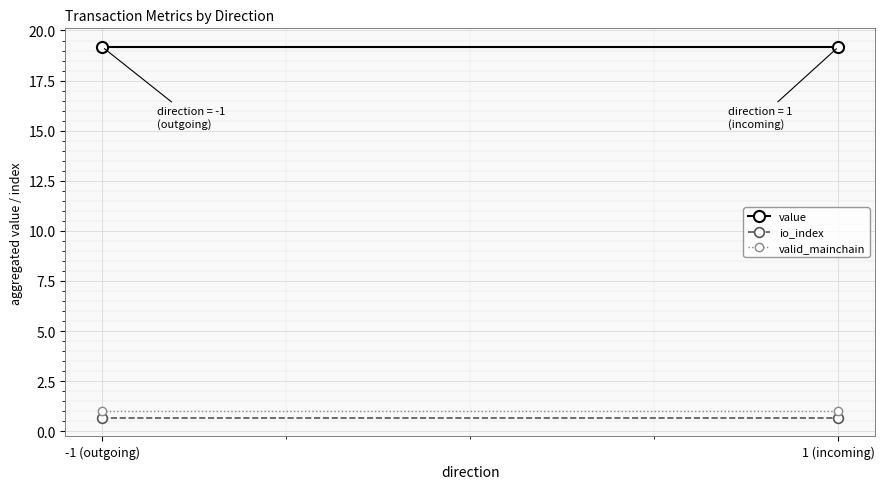

At which category is the sum across all series the highest?

-1 (outgoing)